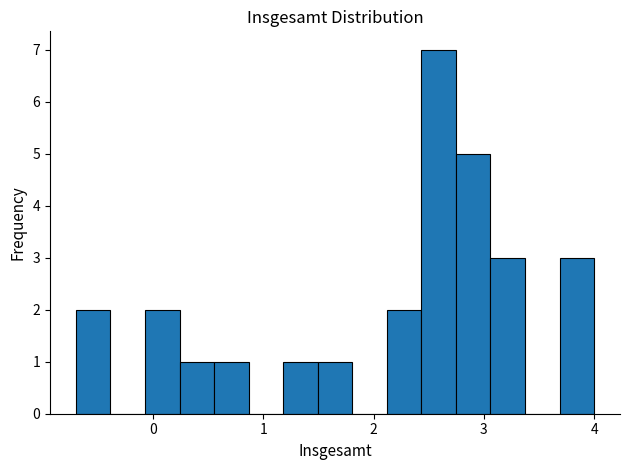

Read against the x-axis, roughly where is the centre of the tallest bar?

2.6